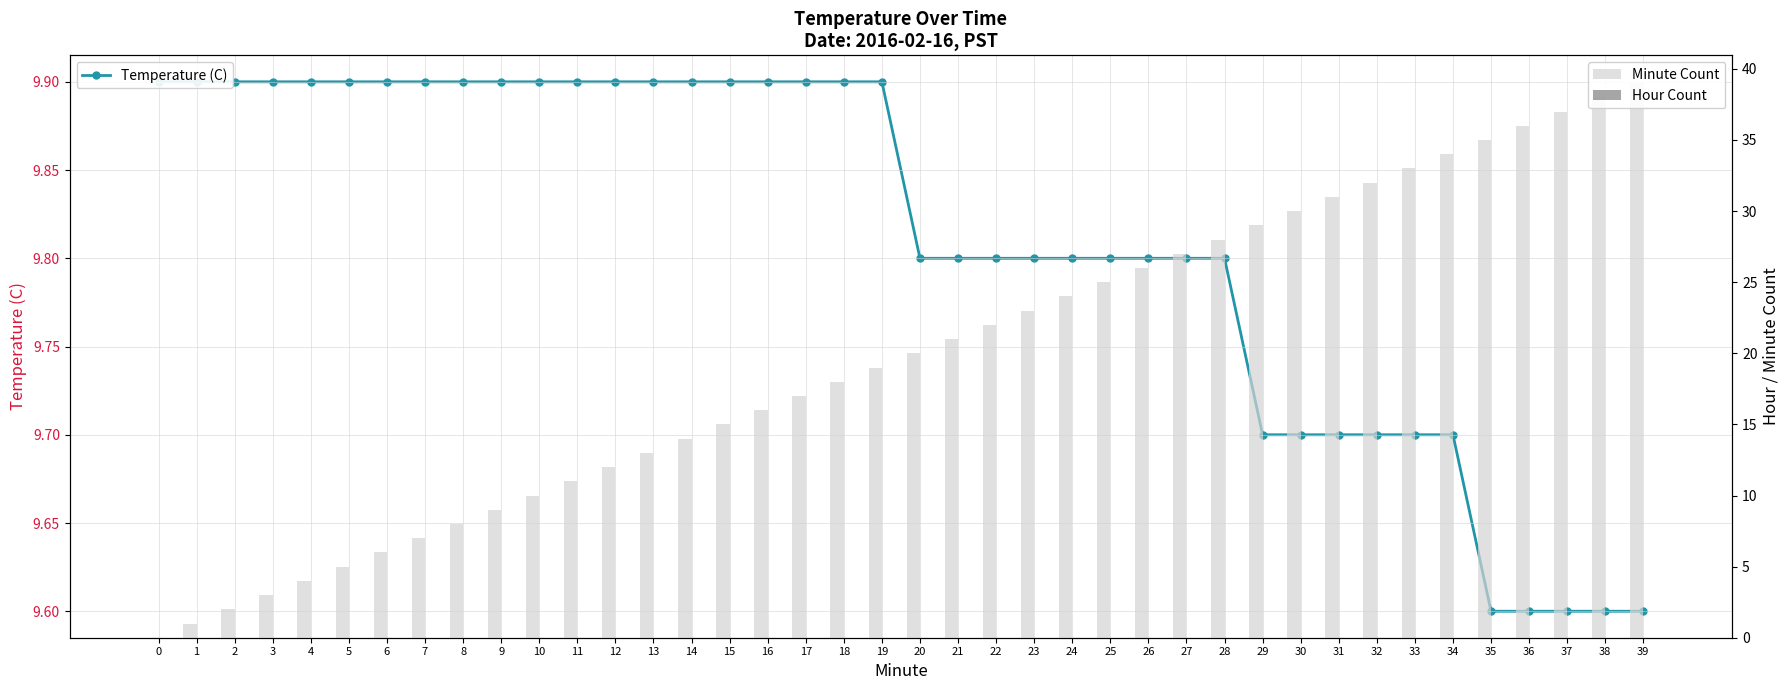

What is the value of the Temperature (C) bar at the 1st from the left?

9.9